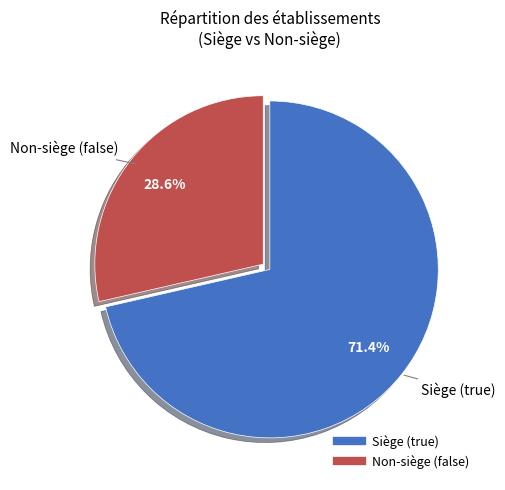

Count the number of slices in the pie.

2